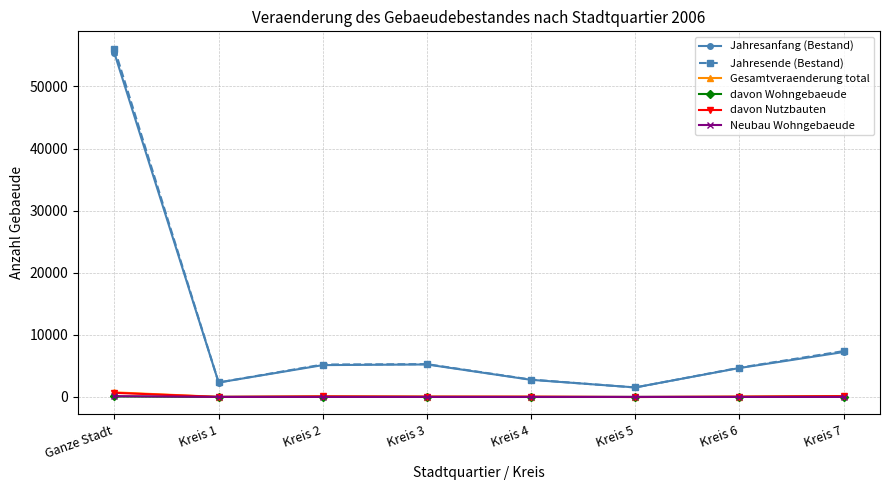

At which category is the sum across all series the highest?

Ganze Stadt